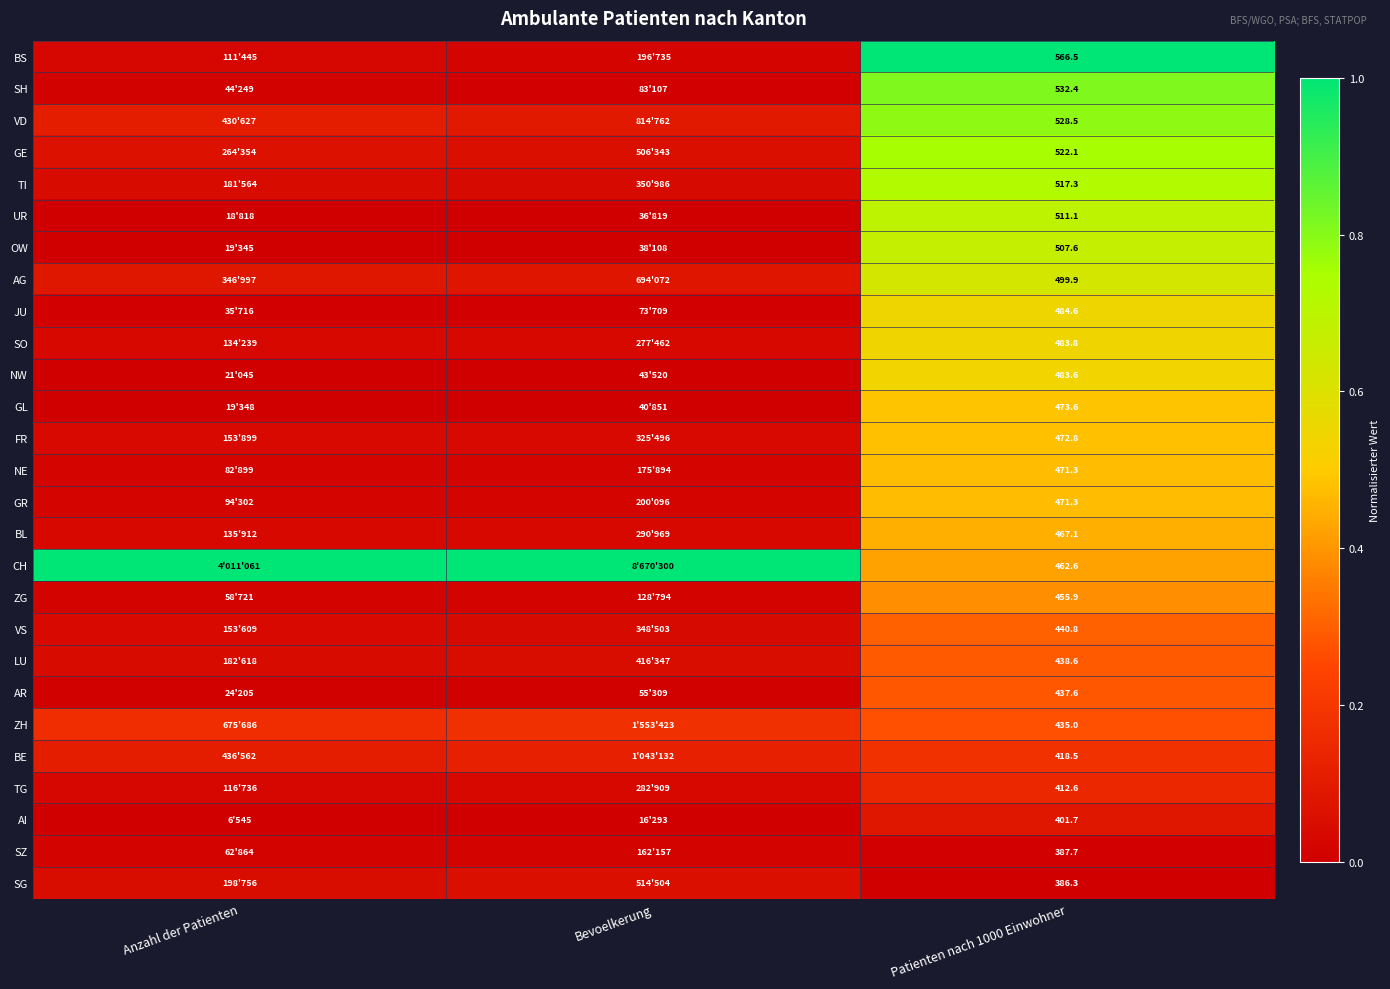

At how many categories does at least one series exceed 0?

3